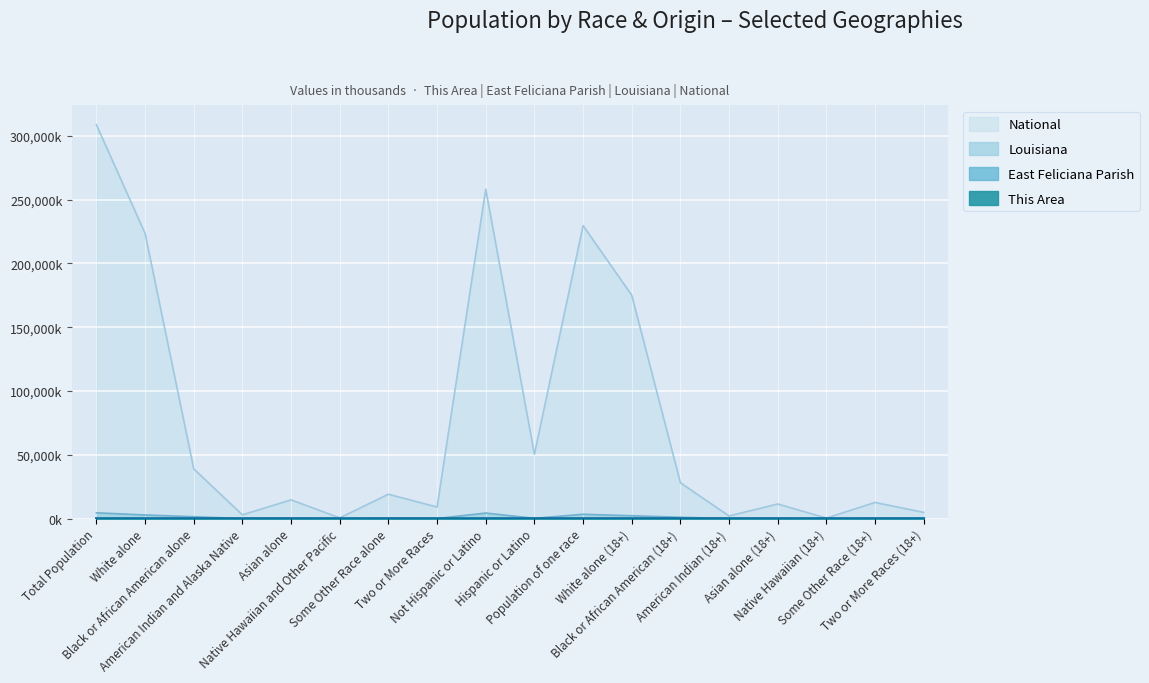

How many interior local valleys does the This Area series have?

3